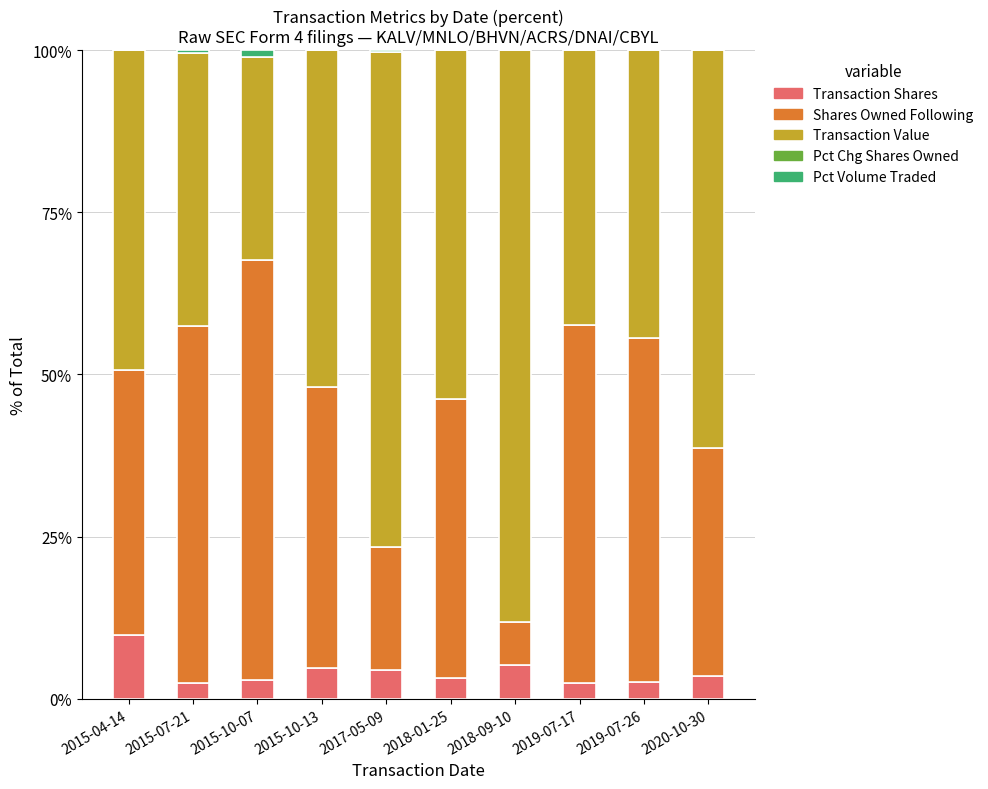

At which label does Transaction Shares reach its peak?

2015-04-14